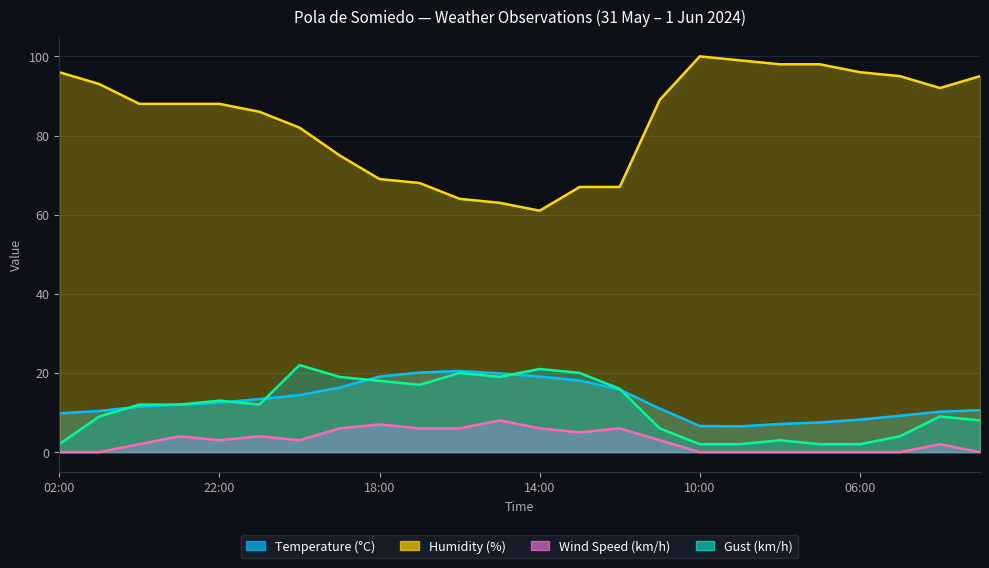

Is it true that Gust (km/h) equals 21.0 at 14:00?

True